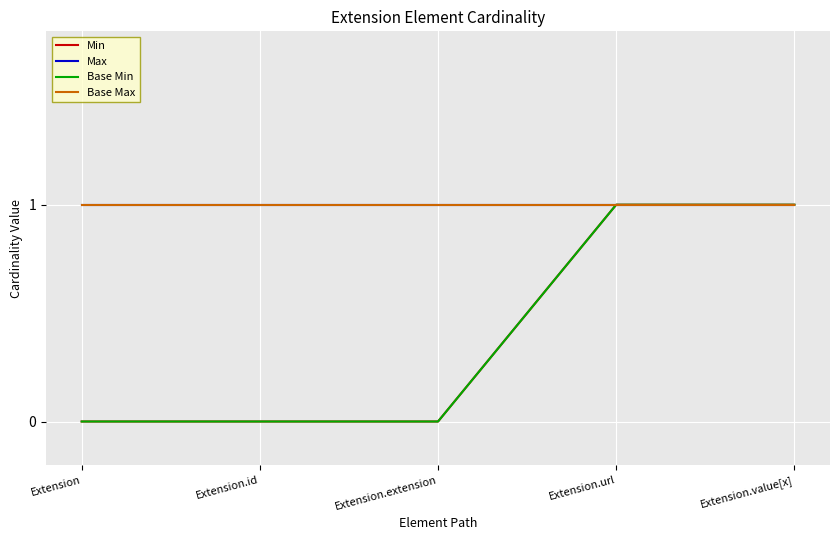

How many lines are shown in the chart?

4